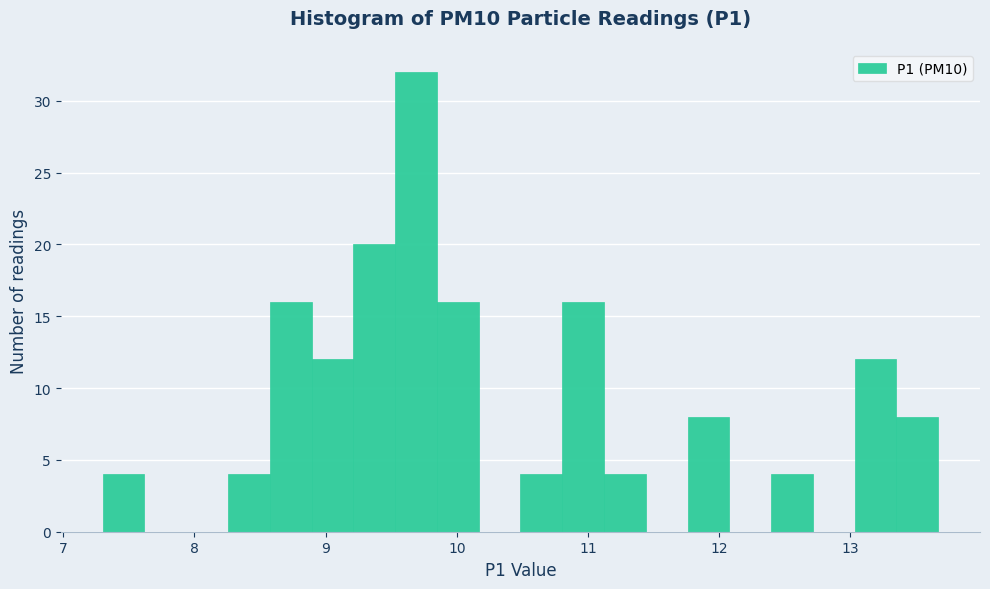

Around what value on the x-axis is the tallest bar? Give the approximate position of its centre, as read against the axis.

9.7